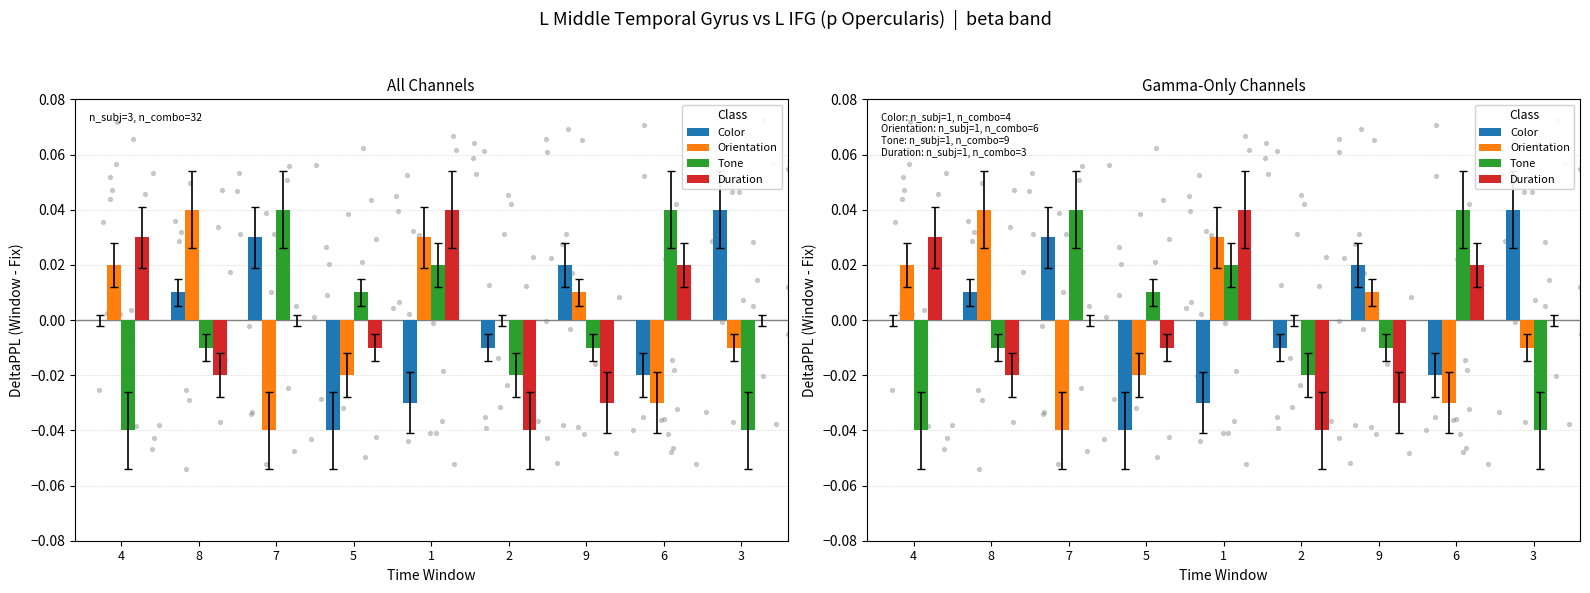

At how many categories does at least one series exceed 0?

8